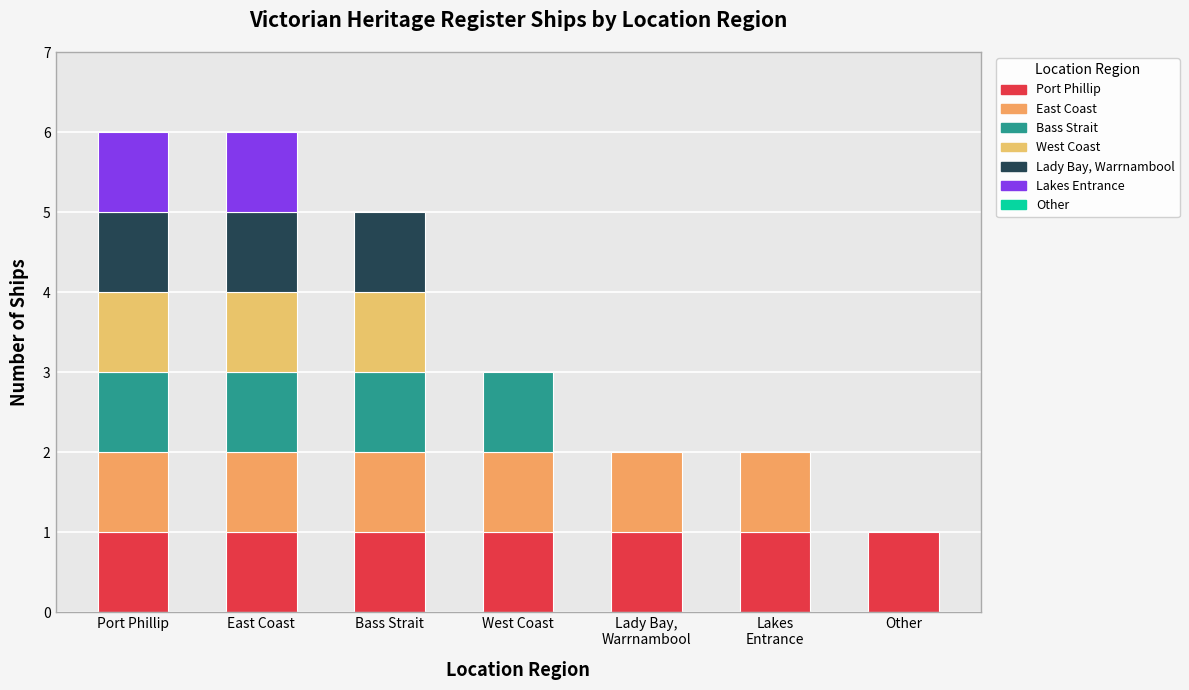

What is the sum of all values?

25